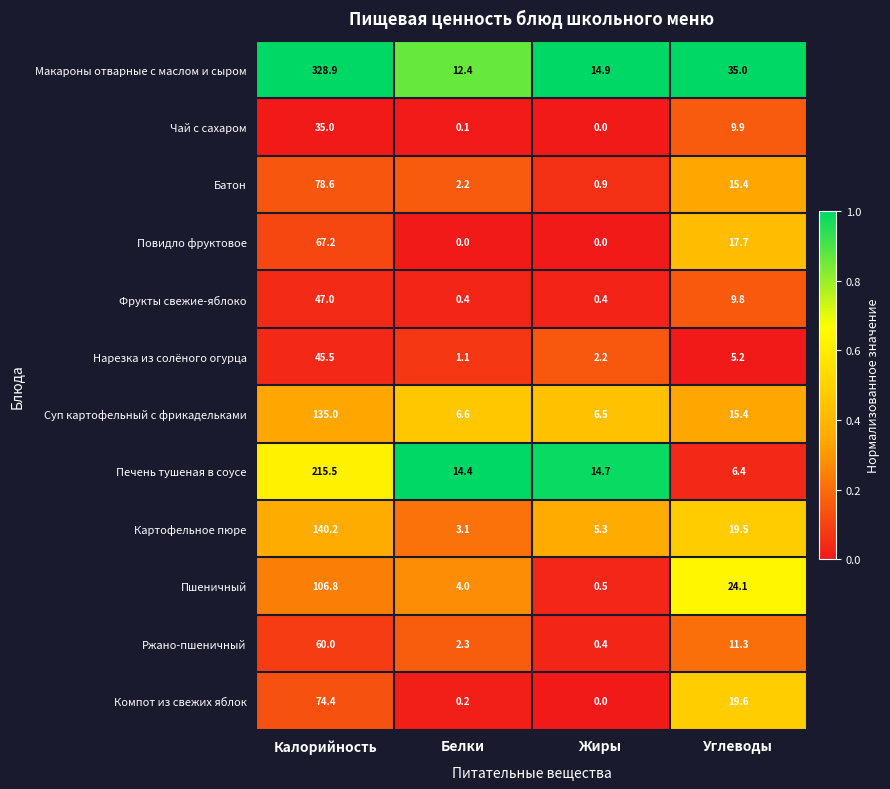

How many distinct data groups are displayed?

12